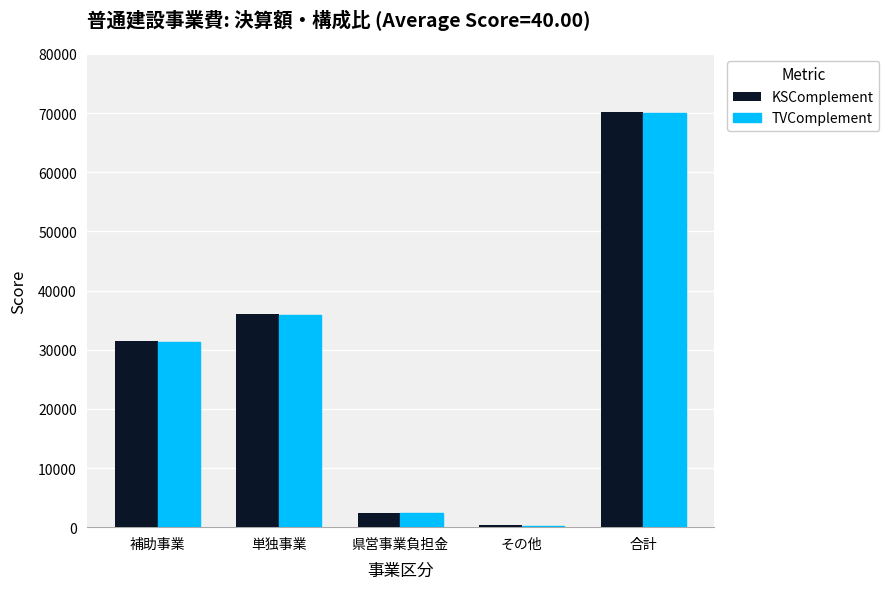

What is the total value across all series at 補助事業?

62805.0